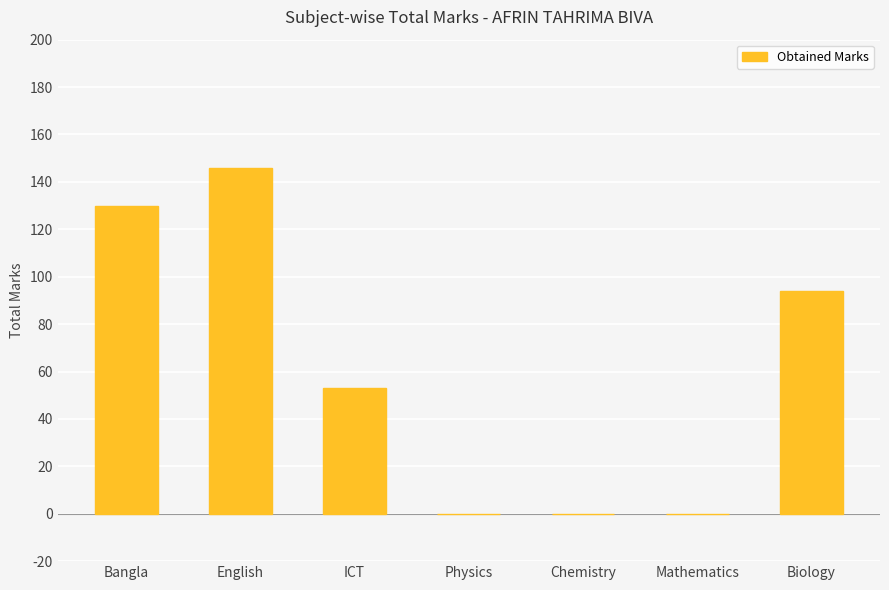

True or false: the data shows 94 at Biology.

True